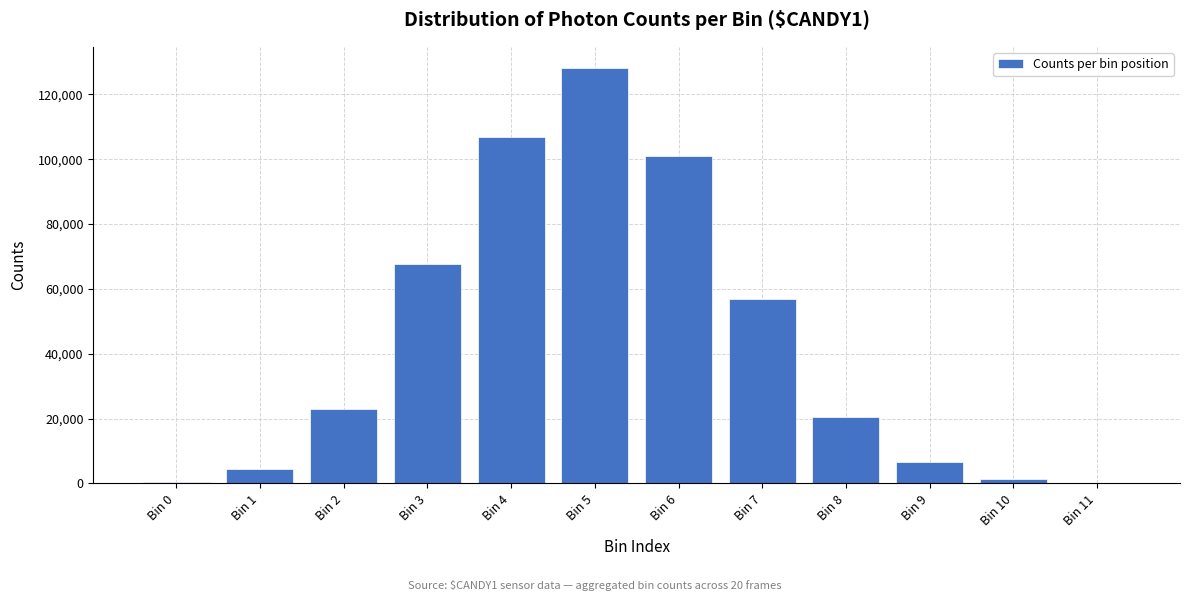

The value at Bin 3 is 67577. True or false?

True